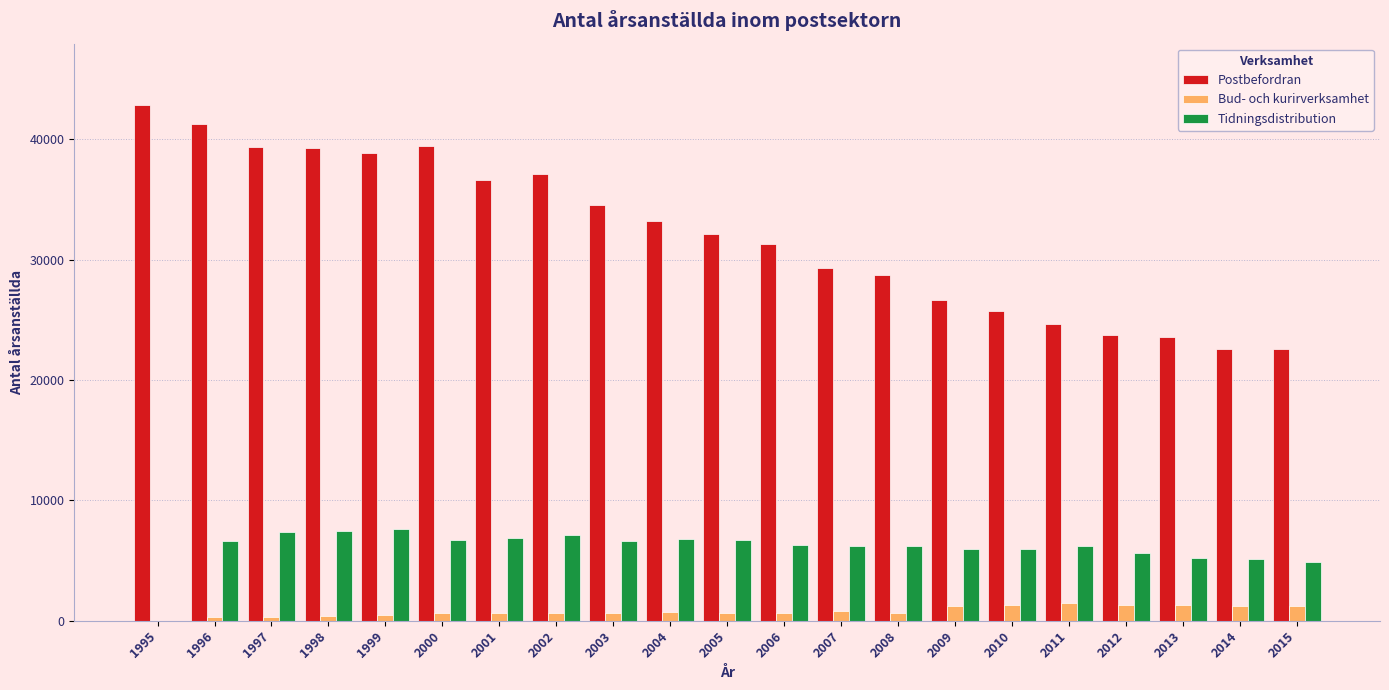

What is the total value across all series at 2009?

33864